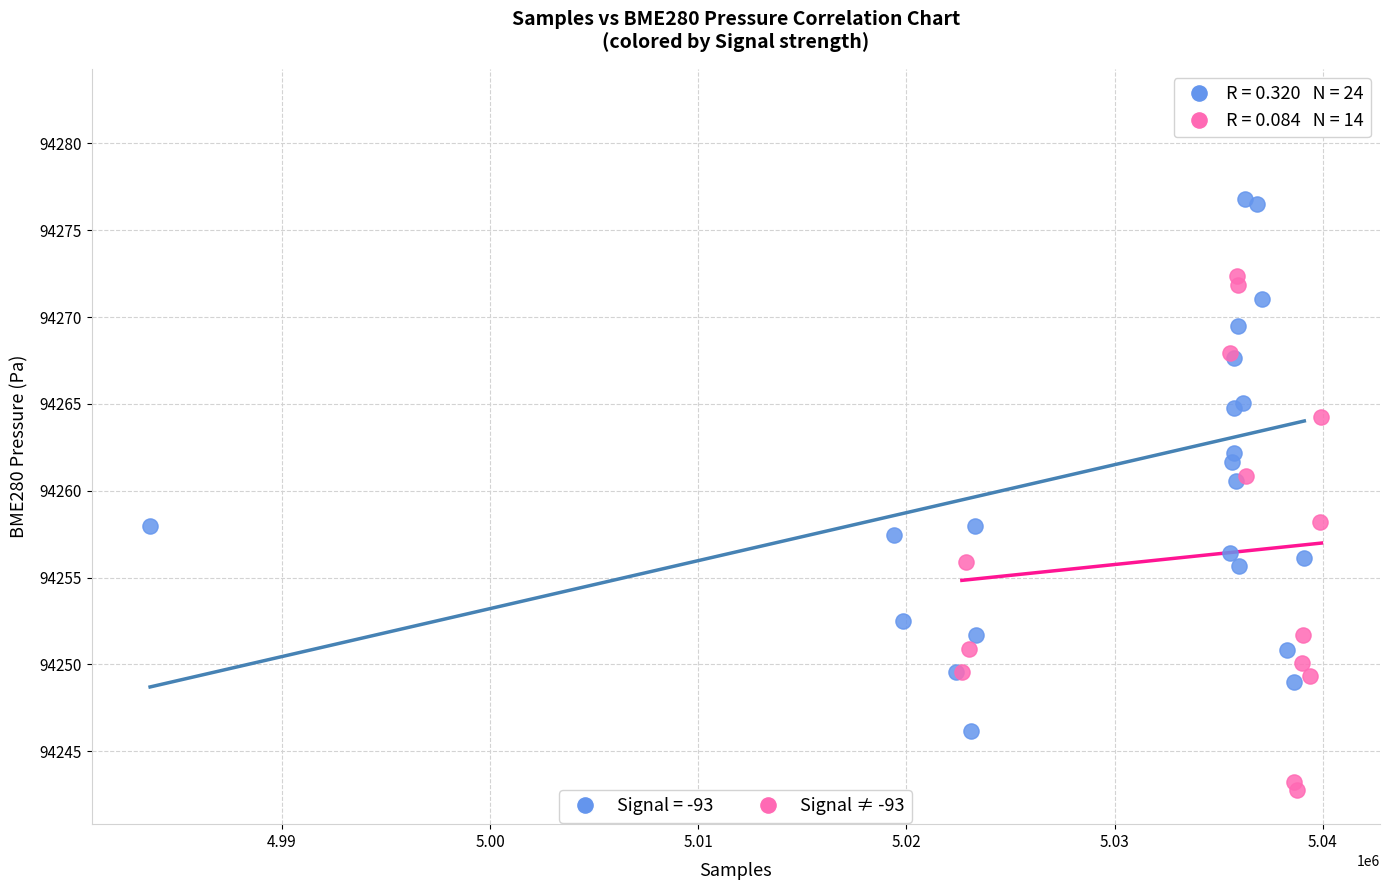

Which series has the widest spread of Y values?

Signal = -93